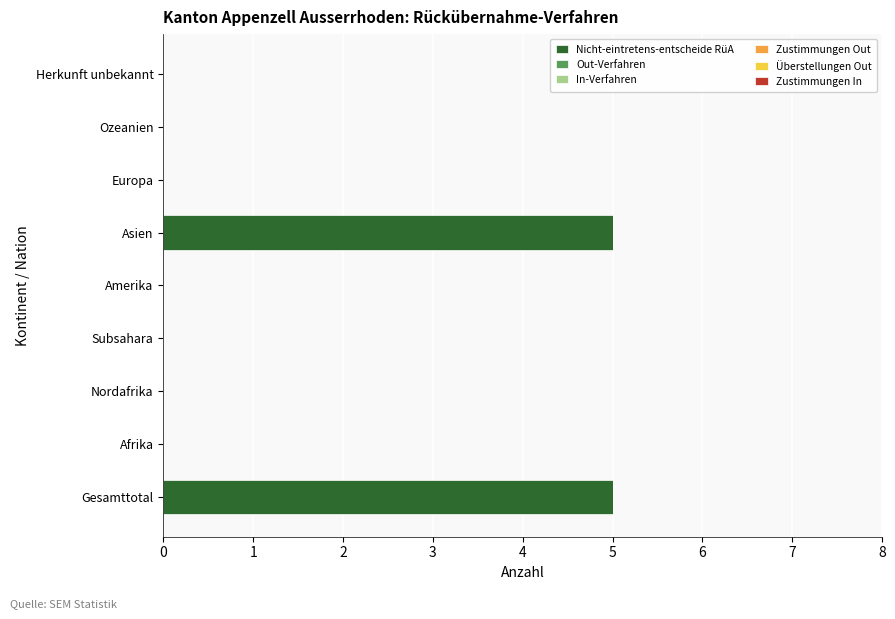

What is the sum of the values at Nordafrika and Asien?

5